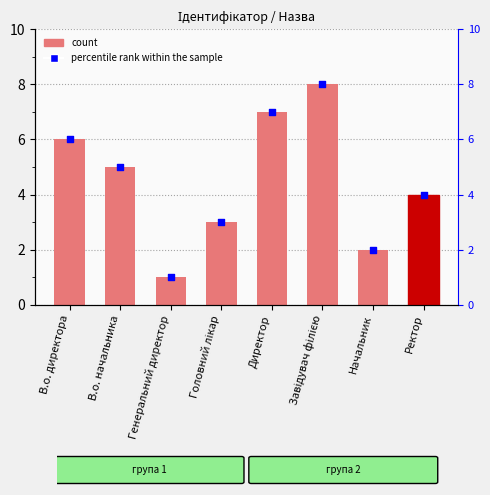

Which series has the largest total across all categories?

Ідентифікатор